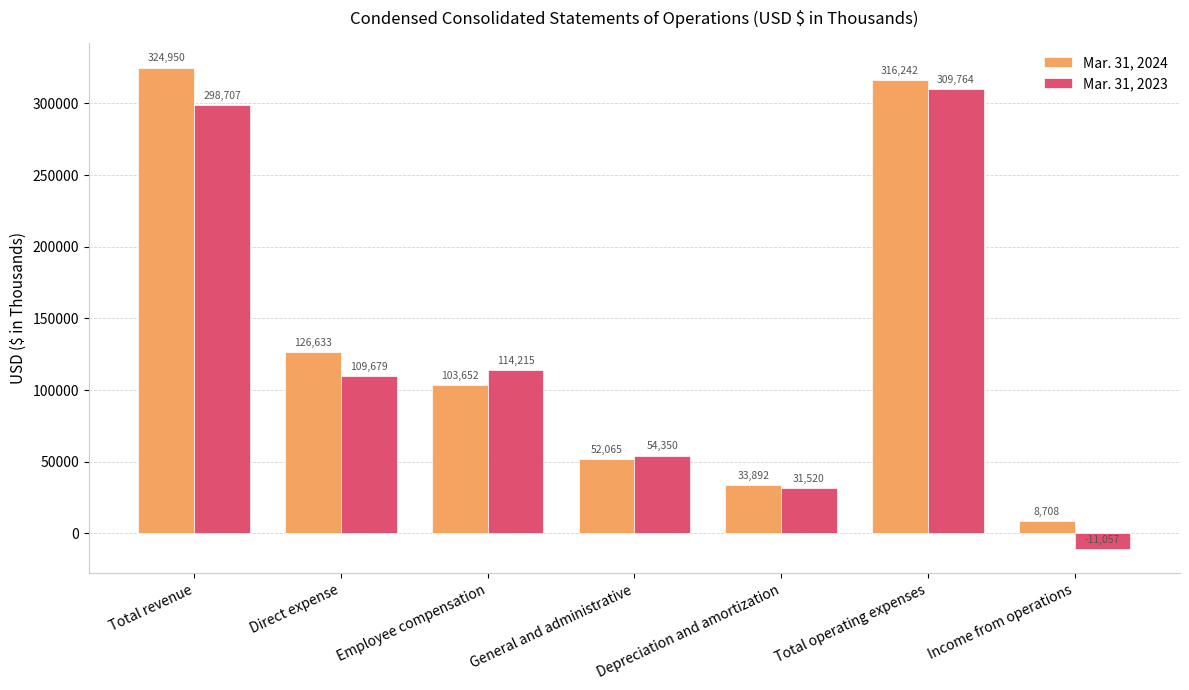

At how many categories does at least one series exceed 2774?

7